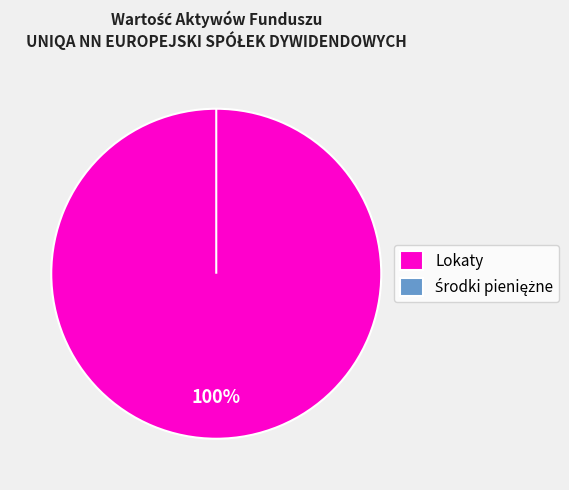

Which category has the biggest portion of the pie?

Lokaty